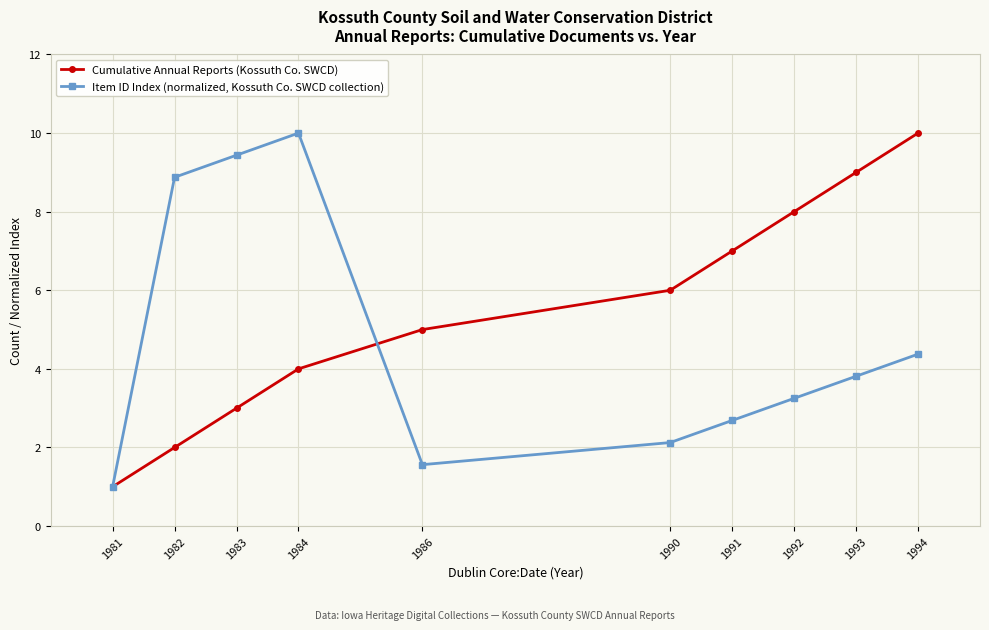

What value does the Cumulative Annual Reports (Kossuth Co. SWCD) series have at 1981?

1.0